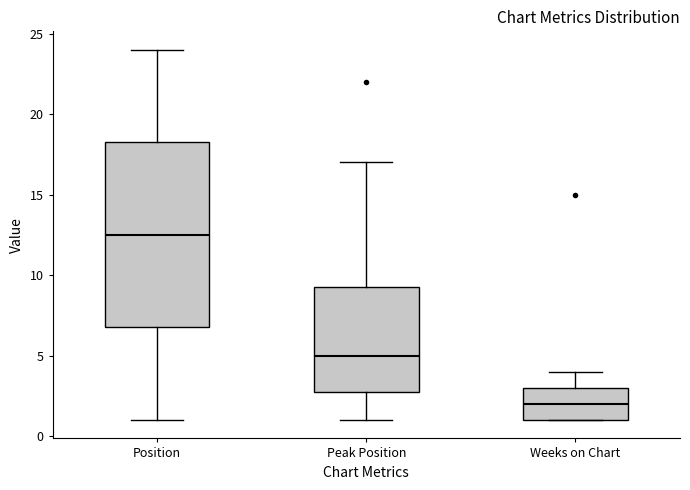

Reading left to right, read every box against the y-axis: the position of its median line, the range the box covers, and the ends of its whiskers. The values are not printed on the chart, so give them approximately, as read against the axis.

Position: median 12.5, box 7.0 to 18.5, whiskers 1.0 to 24.0
Peak Position: median 5.0, box 3.0 to 9.5, whiskers 1.0 to 17.0
Weeks on Chart: median 2.0, box 1.0 to 3.0, whiskers 1.0 to 4.0